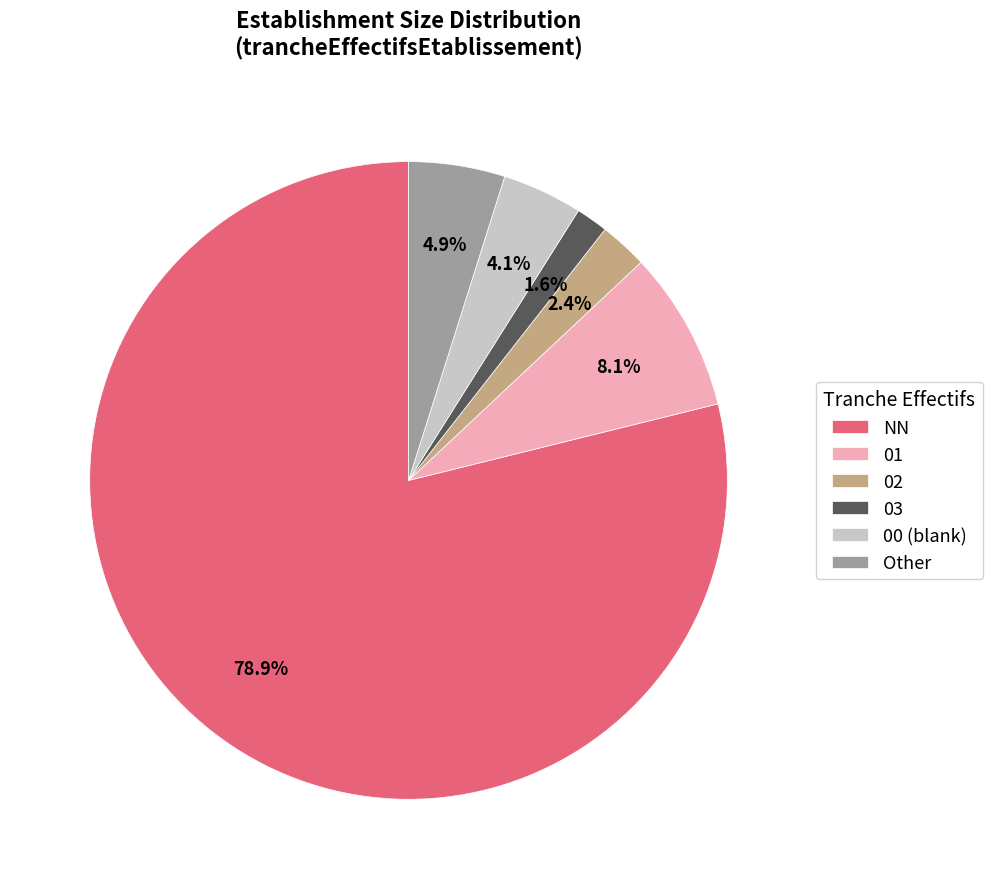

Which category has the biggest portion of the pie?

NN